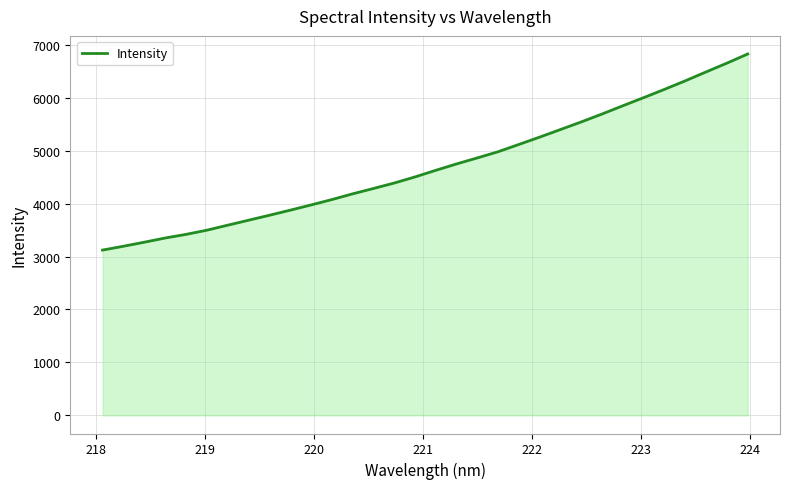

What is the maximum value shown in the chart?

6823.3